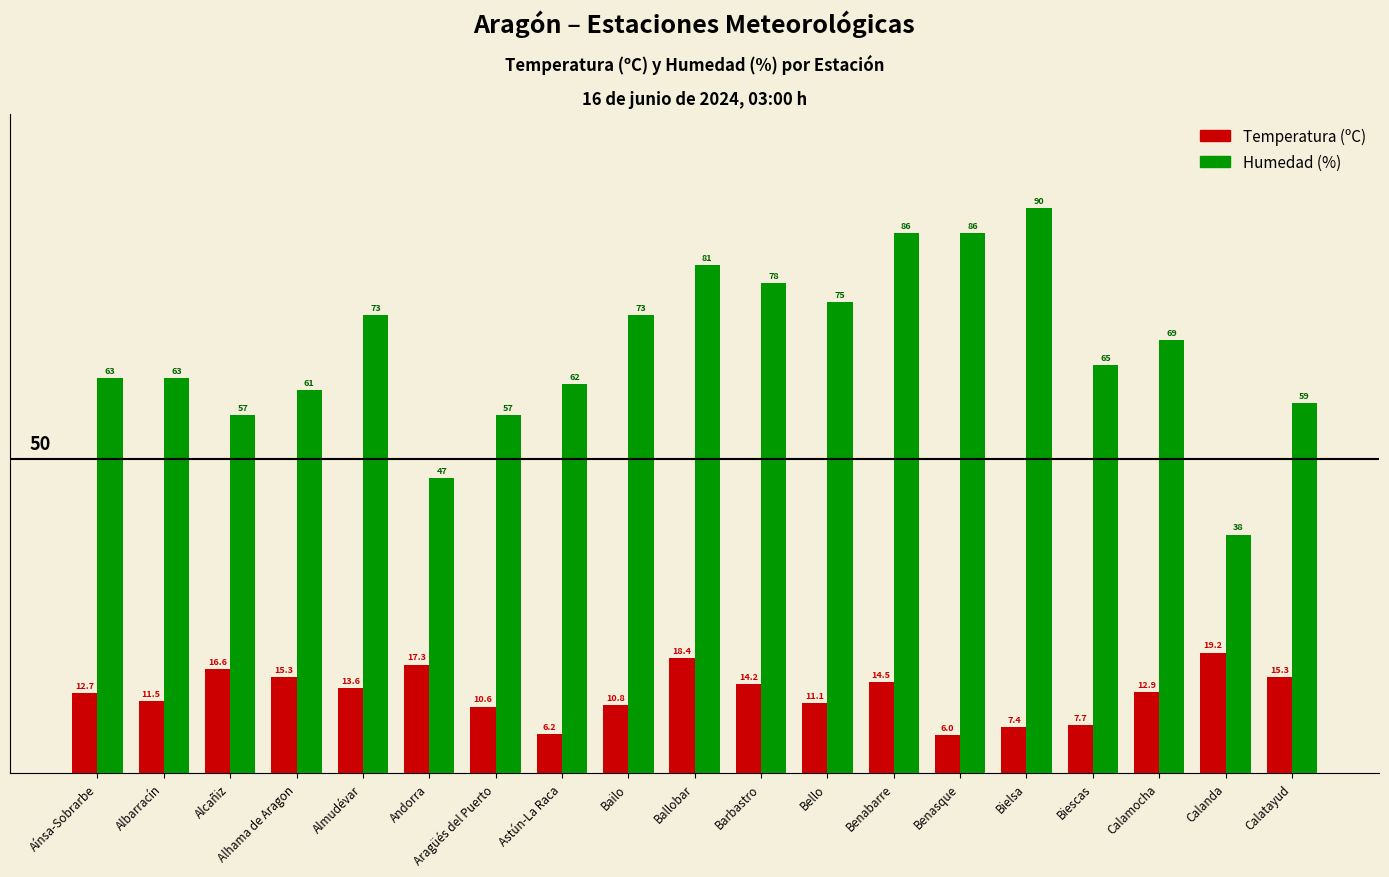

Rank the series at Bailo from highest to lowest value.

Humedad (%), Temperatura (ºC)